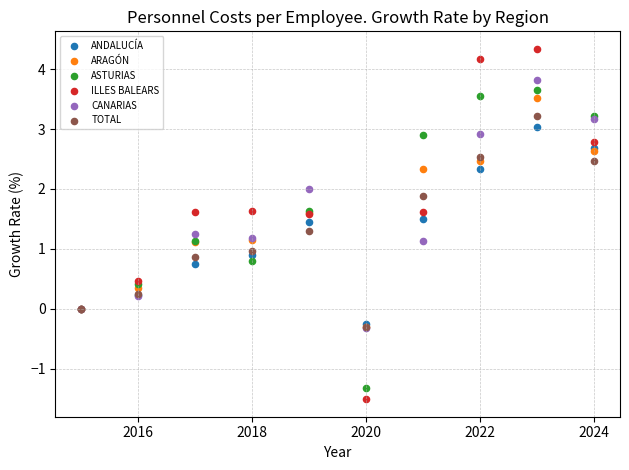

Which series contains the lowest Y value?

ILLES BALEARS